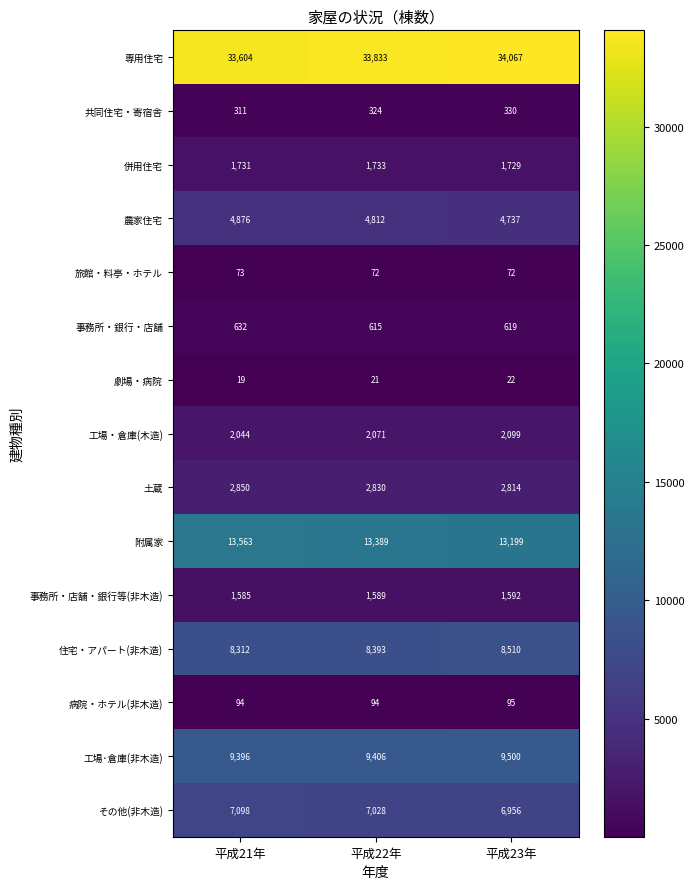

What is the spread (max minus min) of values at 平成23年?

34045